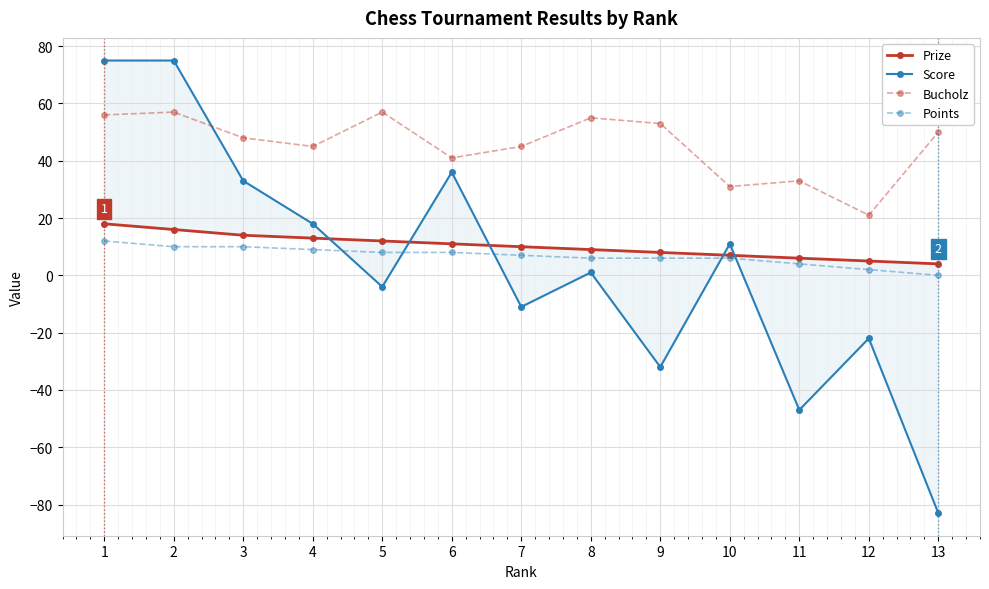

What are all the series names shown in the legend?

Prize, Score, Bucholz, Points